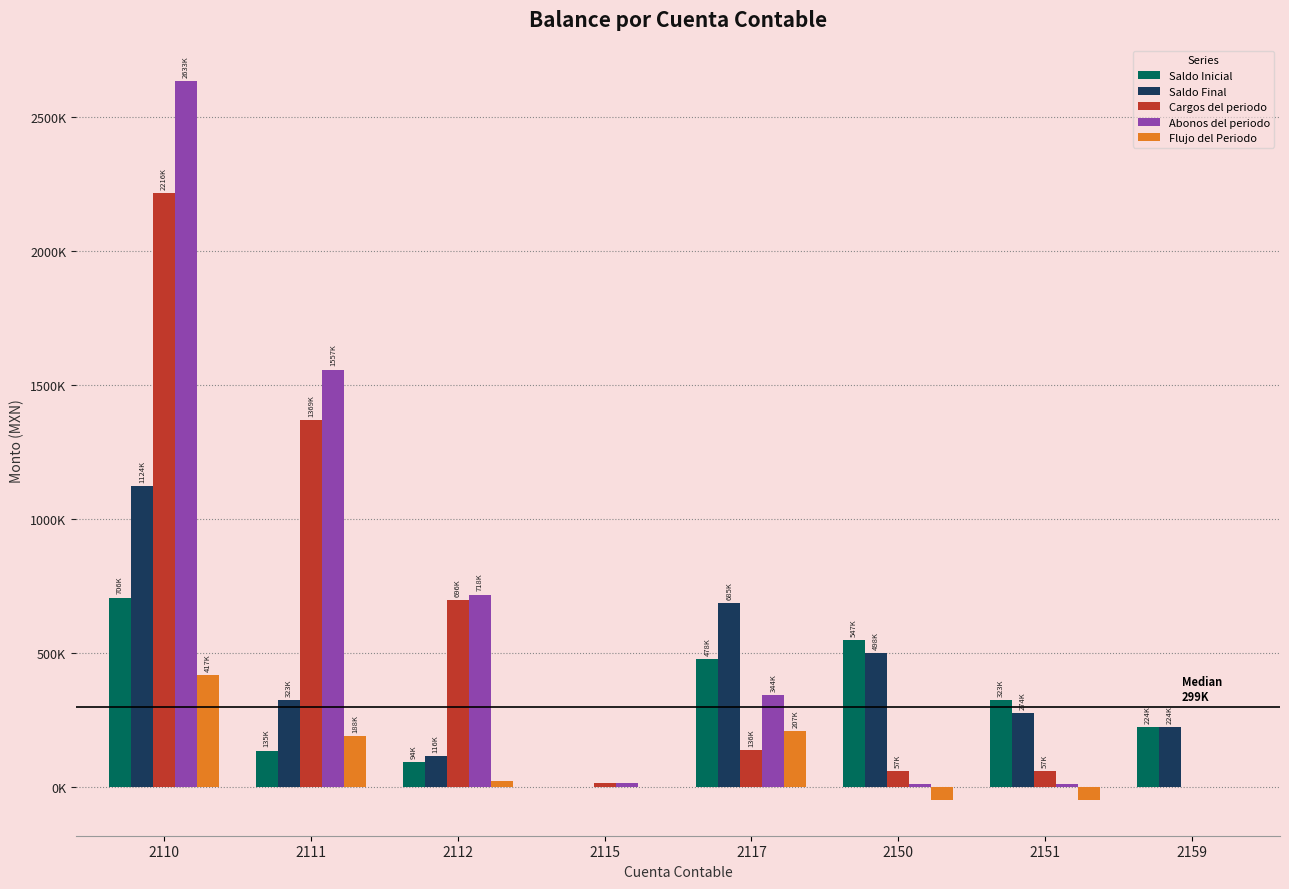

Does the chart contain stacked bars?

No